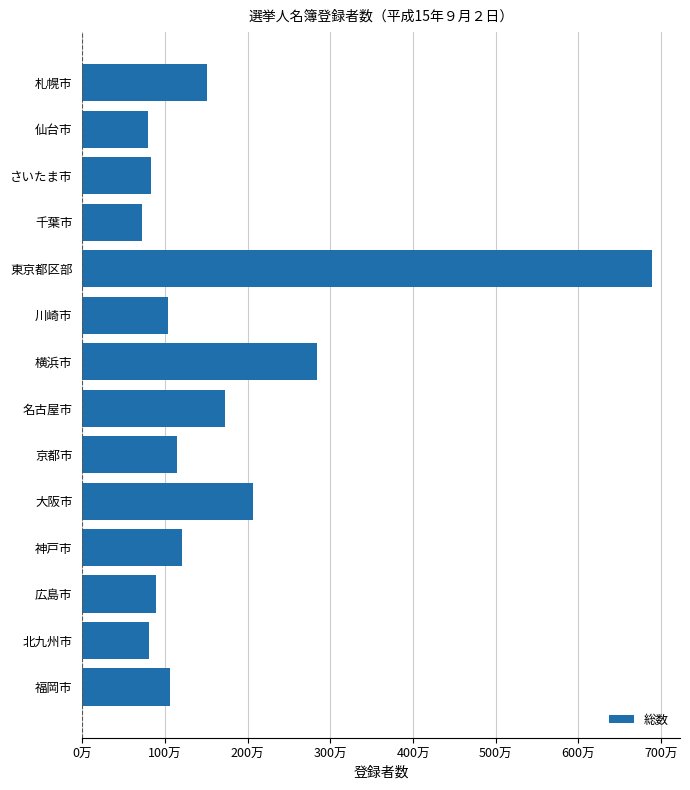

What is the difference between the maximum and minimum values?

6161787